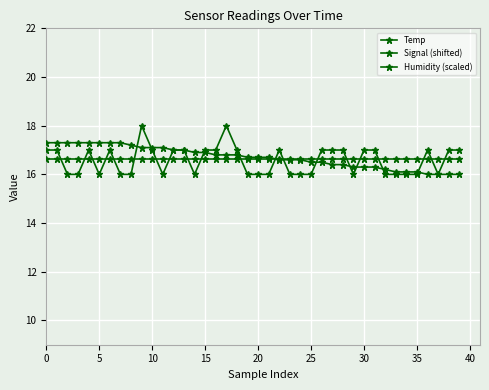

Does the chart have visible grid lines?

Yes